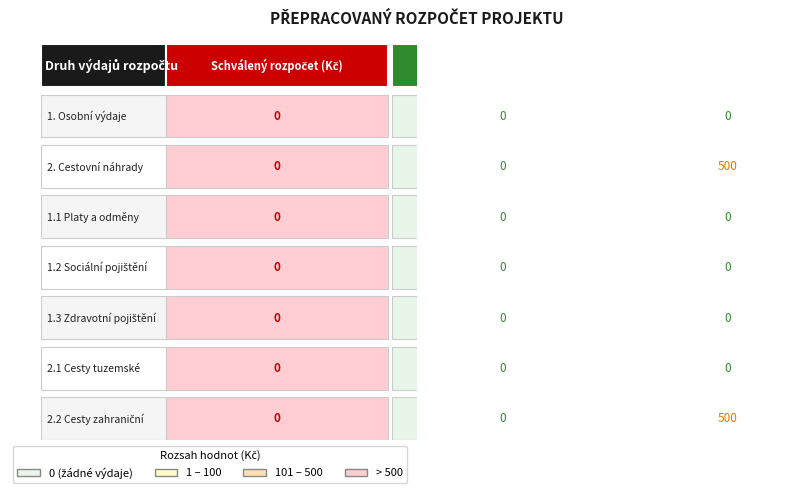

Which series has the largest range (max minus min)?

2. Cestovní náhrady